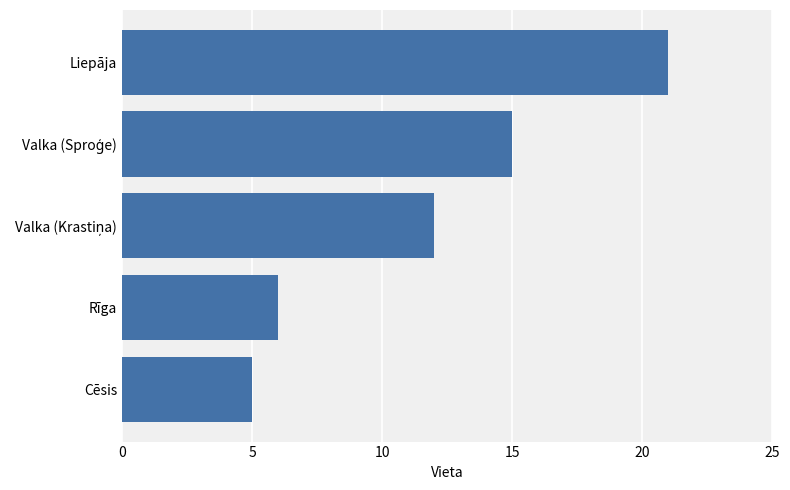

What is the change in value from Rīga to Liepāja?

+15